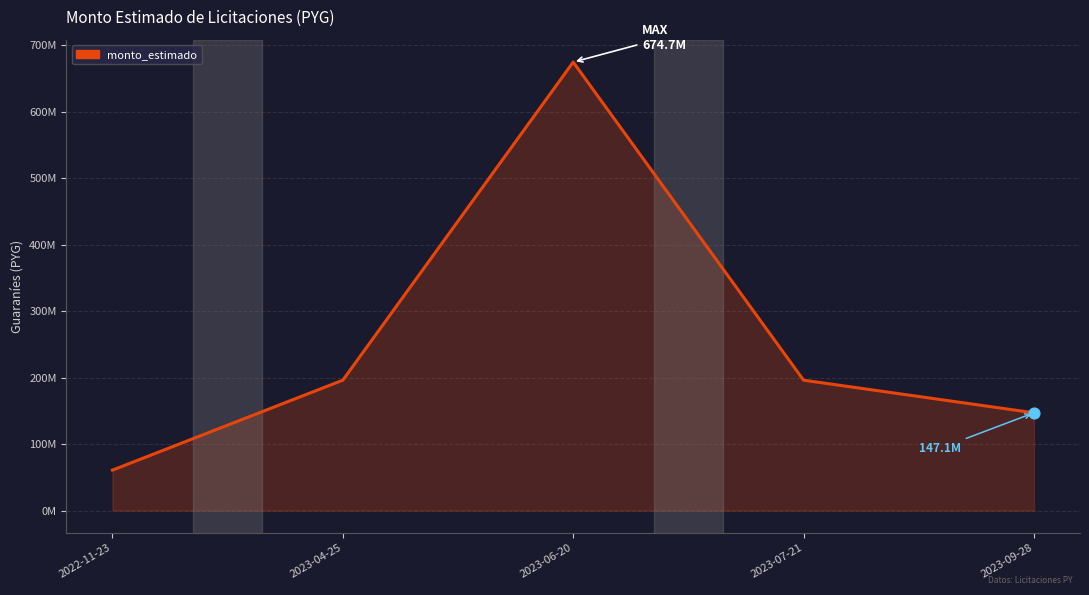

What is the ratio of the value at 2023-07-21 to the value at 2022-11-23?

3.2